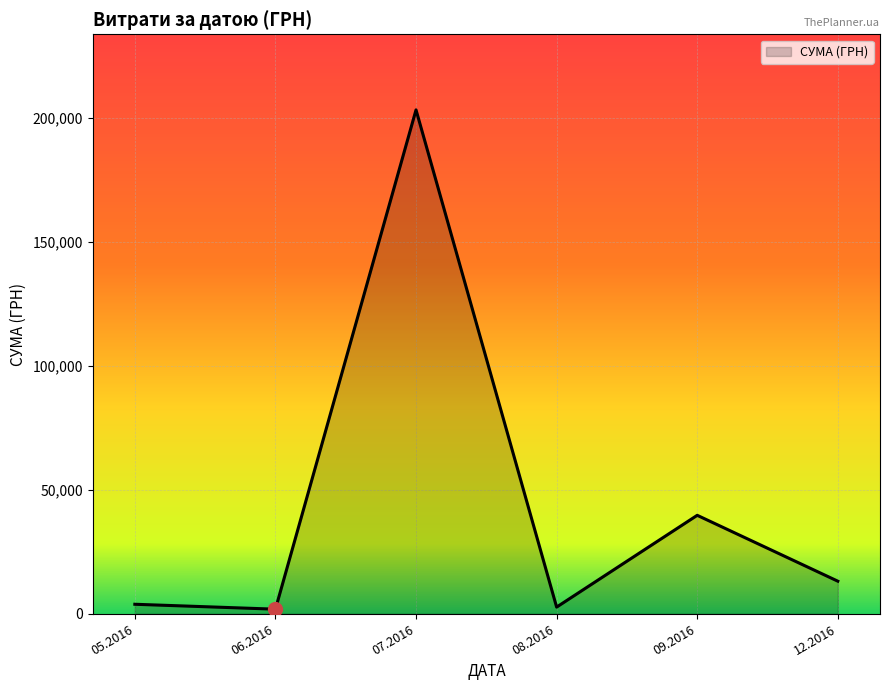

What is the difference between the maximum and second lowest values?

200551.3